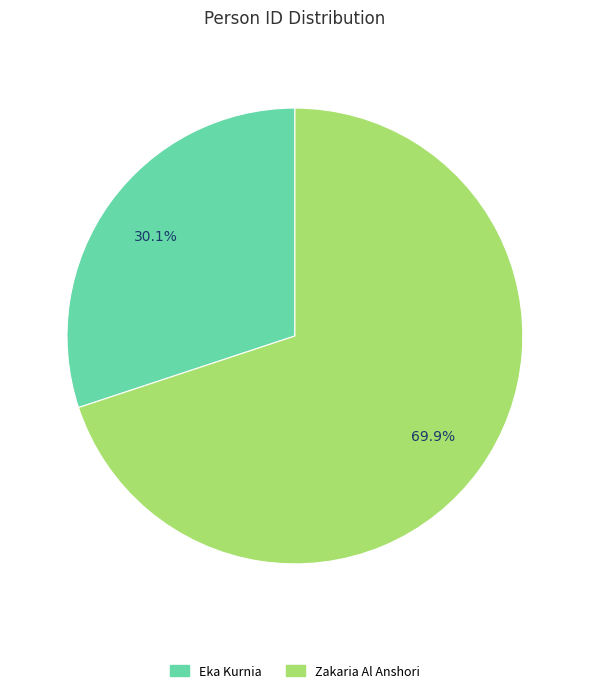

To the nearest percent, what is the combined percentage of Eka Kurnia and Zakaria Al Anshori?

100%